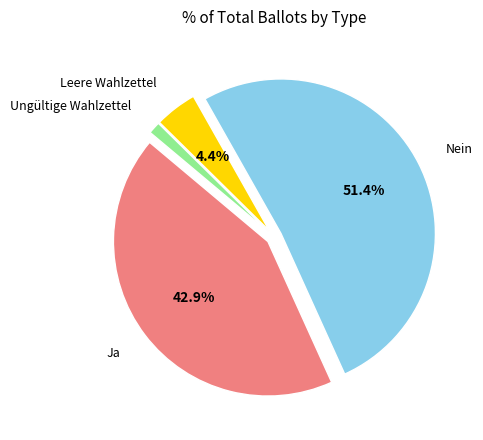

Is there a majority slice in this chart?

Yes